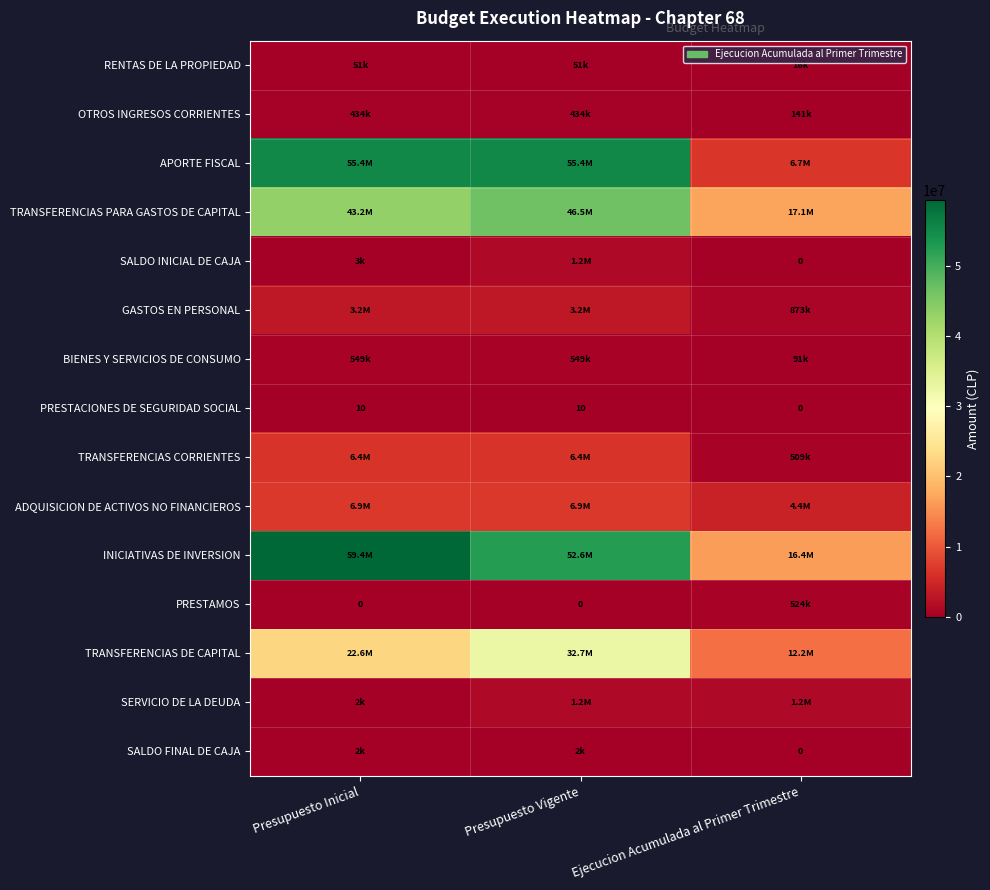

What is the average value of the PRESTACIONES DE SEGURIDAD SOCIAL series?

7